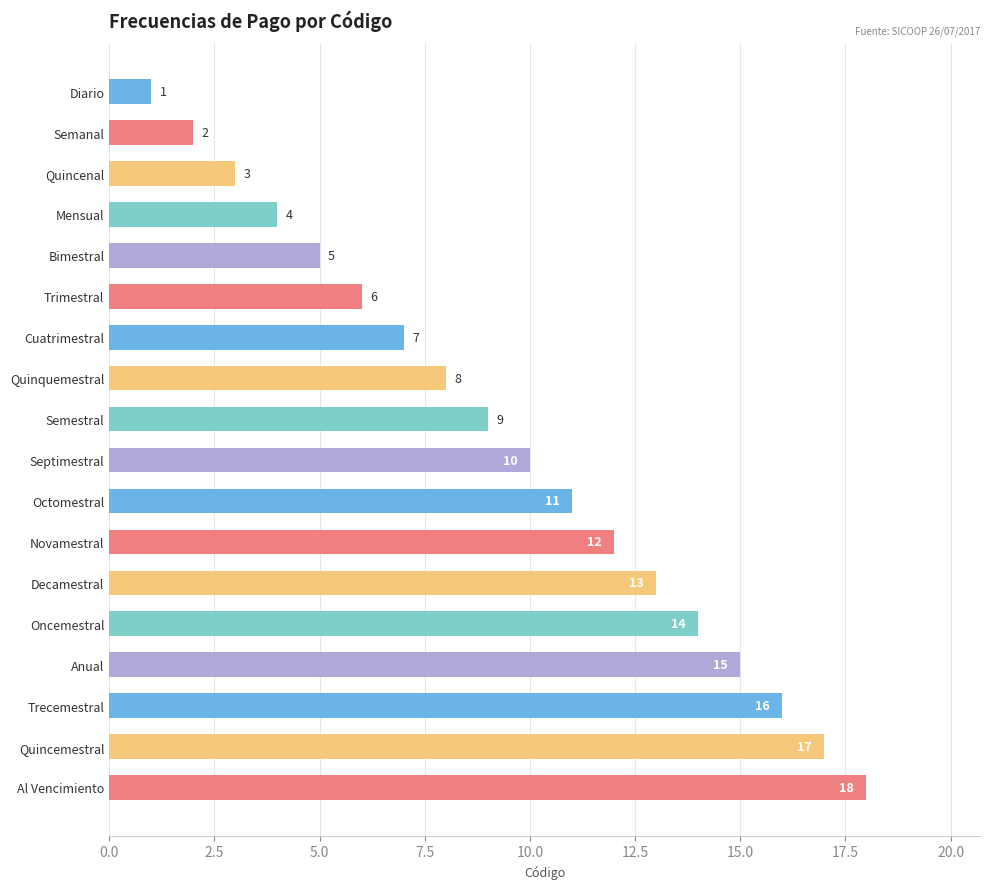

How many distinct data groups are displayed?

1